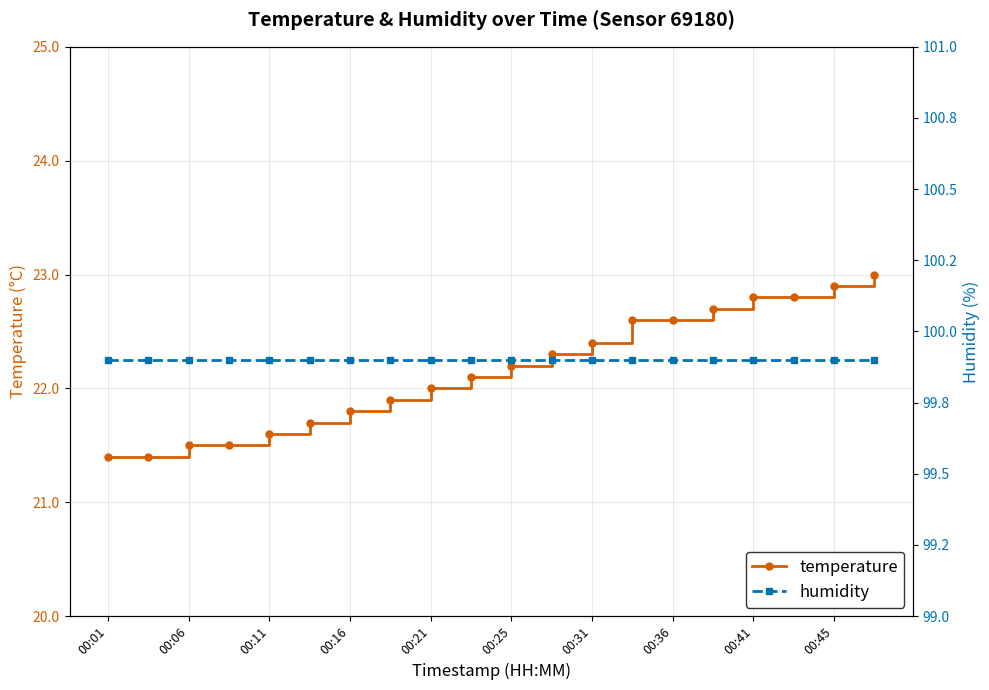

What position from the left is 13?

14